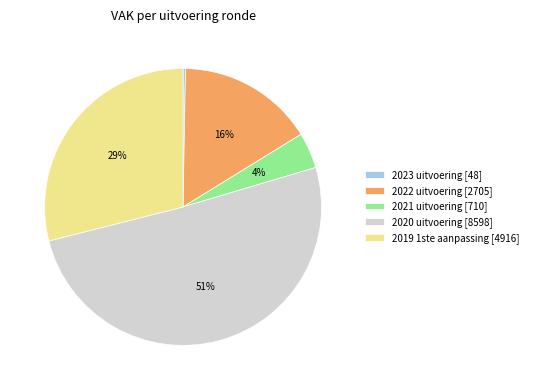

What percentage is the 2019 1ste aanpassing slice, to the nearest percent?

29%